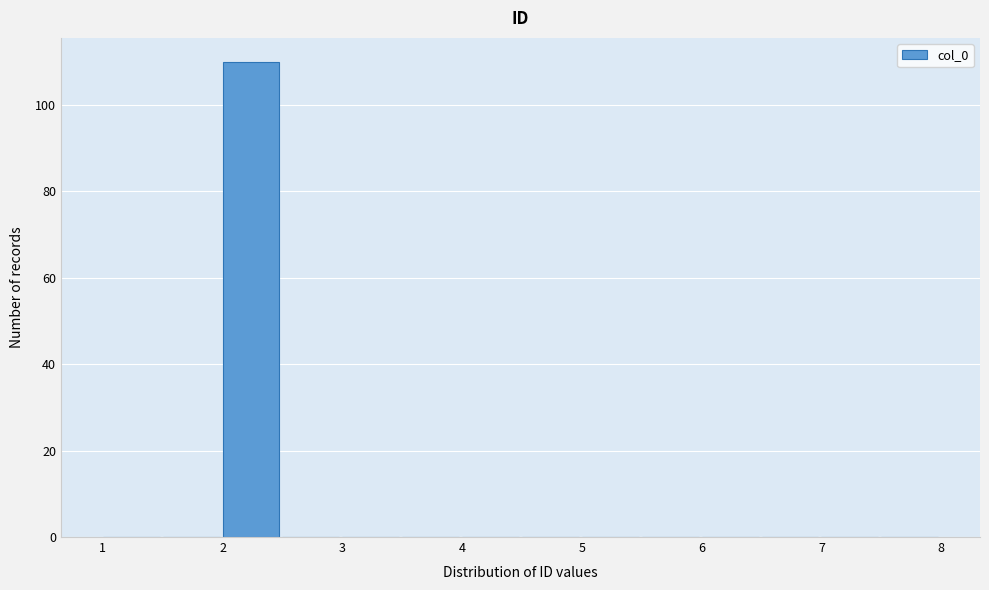

Reading left to right, list every bar in this chart as the range it spans on the x-axis followed by its height. The values are not printed on the chart, so give them approximately, as read against the axis.

1.0 to 1.5: 0
1.5 to 2.0: 0
2.0 to 2.5: 110
2.5 to 3.0: 0
3.0 to 3.5: 0
3.5 to 4.0: 0
4.0 to 4.5: 0
4.5 to 5.0: 0
5.0 to 5.5: 0
5.5 to 6.0: 0
6.0 to 6.5: 0
6.5 to 7.0: 0
7.0 to 7.5: 0
7.5 to 8.0: 0